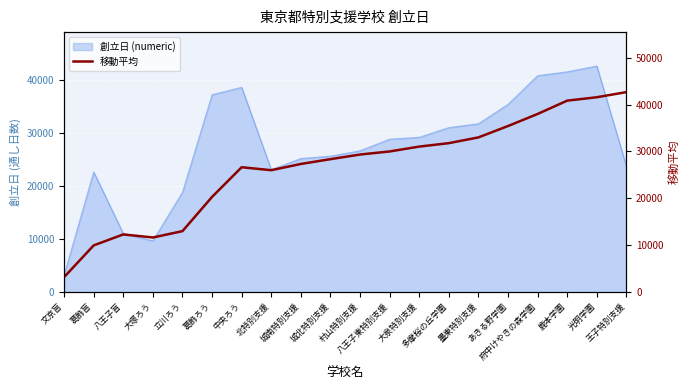

How many categories are shown in the chart?

20